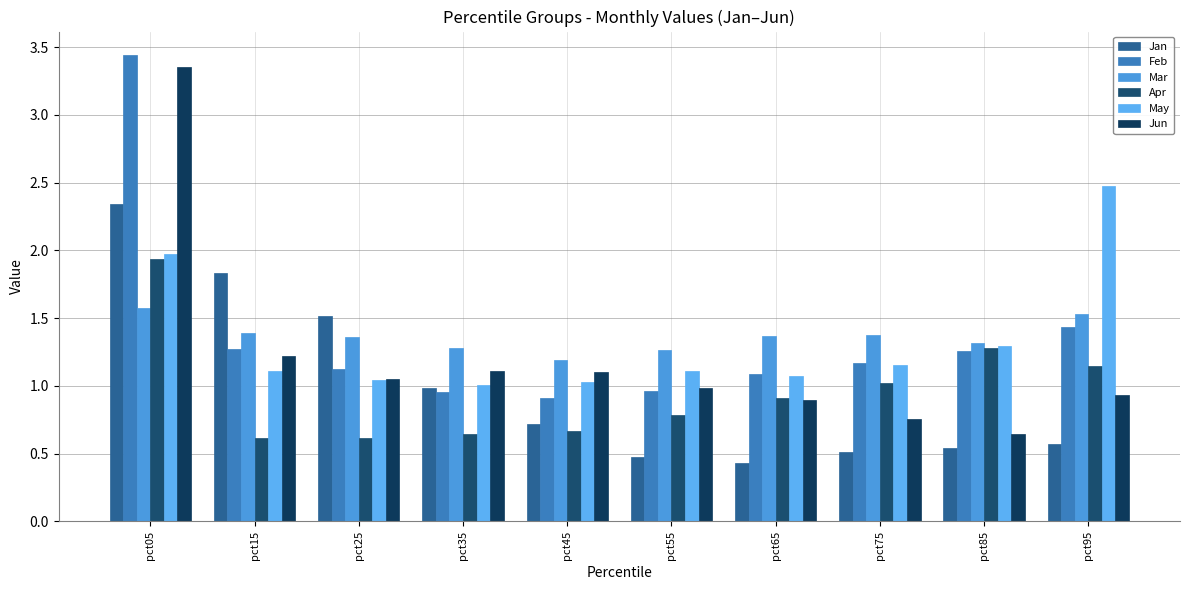

Does the chart contain stacked bars?

No